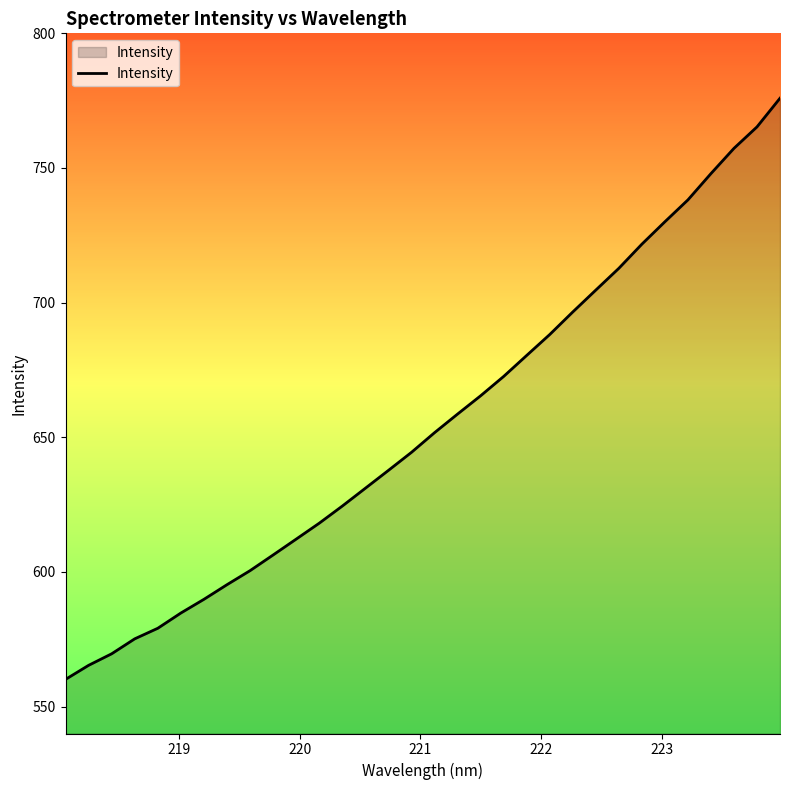

What is the smallest value displayed?

560.1